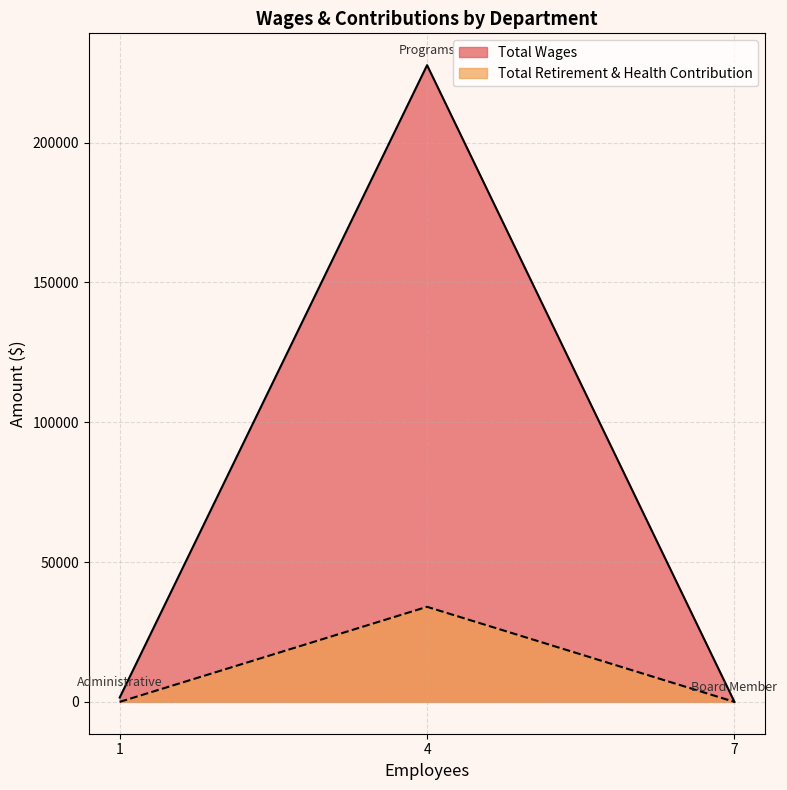

Which series has the largest range (max minus min)?

Total Wages